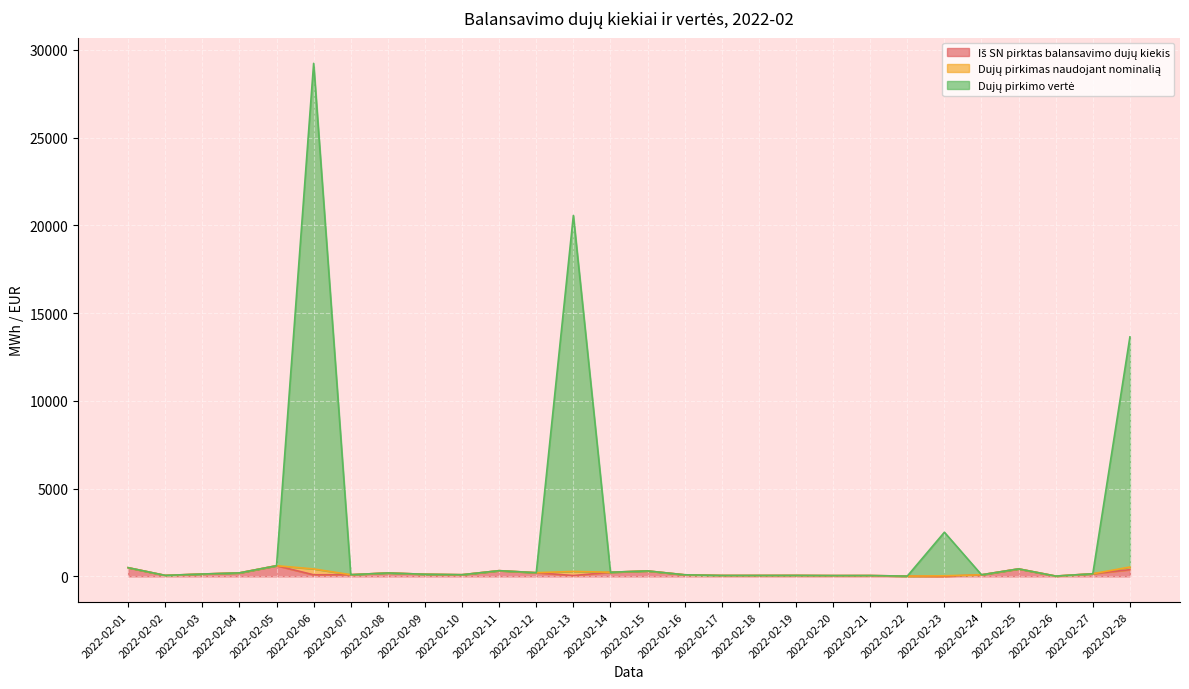

True or false: Dujų pirkimas naudojant nominalią has more than 0 points higher than both neighbors.

True